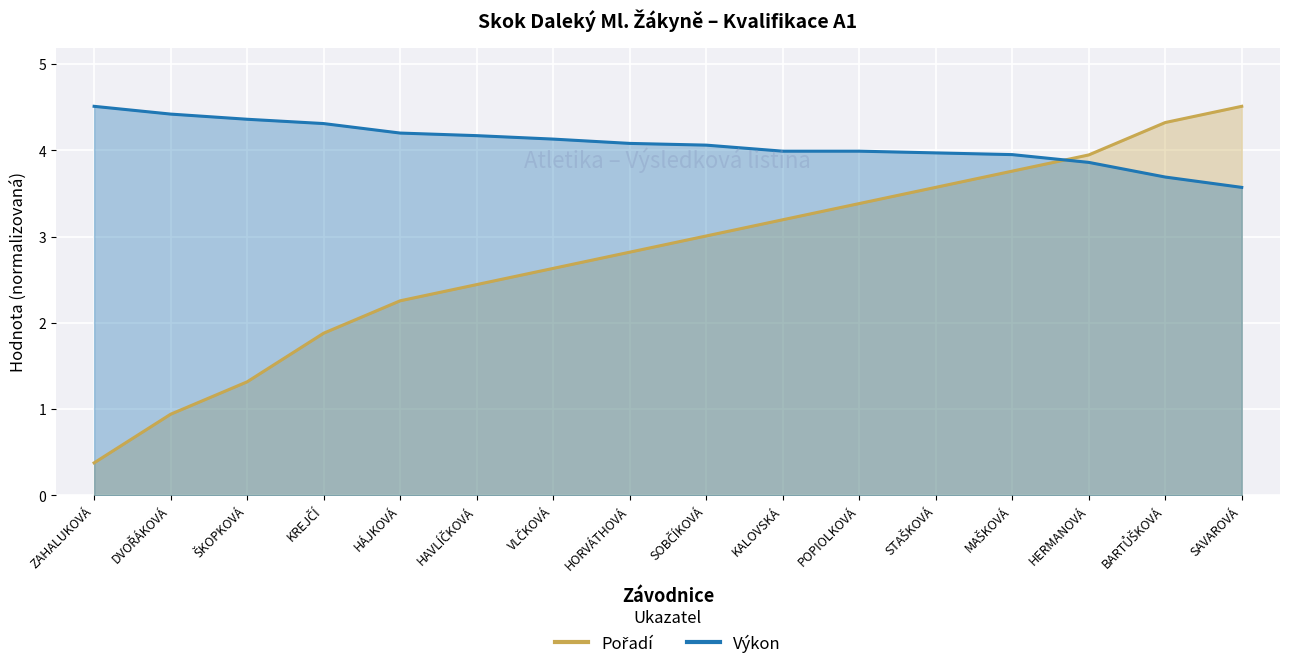

How many series are shown in this chart?

2